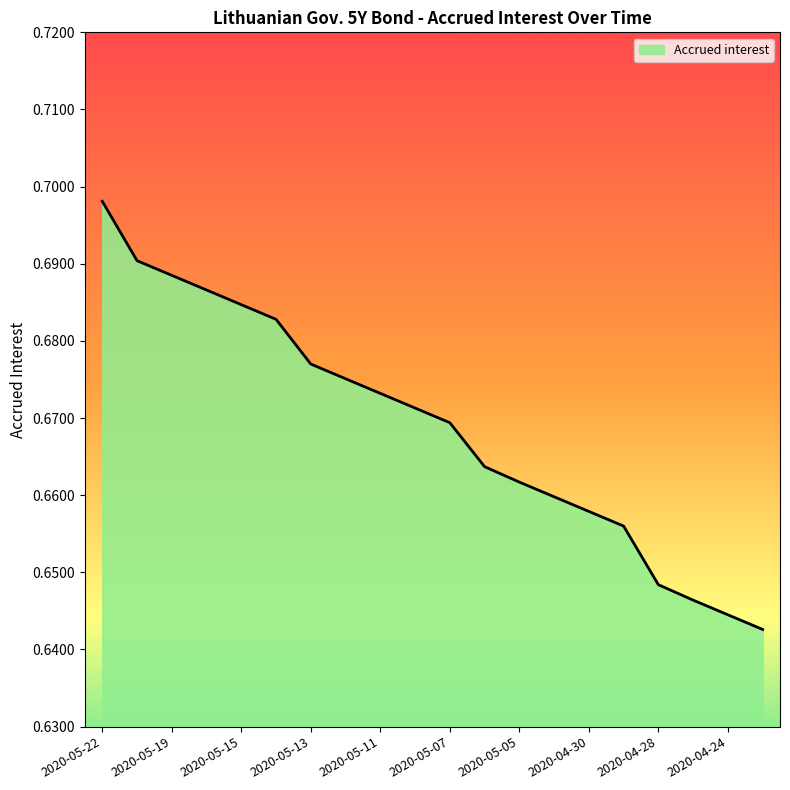

List the labels in order of value, largest first.

2020-05-22, 2020-05-20, 2020-05-19, 2020-05-18, 2020-05-15, 2020-05-14, 2020-05-13, 2020-05-12, 2020-05-11, 2020-05-08, 2020-05-07, 2020-05-06, 2020-05-05, 2020-05-04, 2020-04-30, 2020-04-29, 2020-04-28, 2020-04-27, 2020-04-24, 2020-04-23